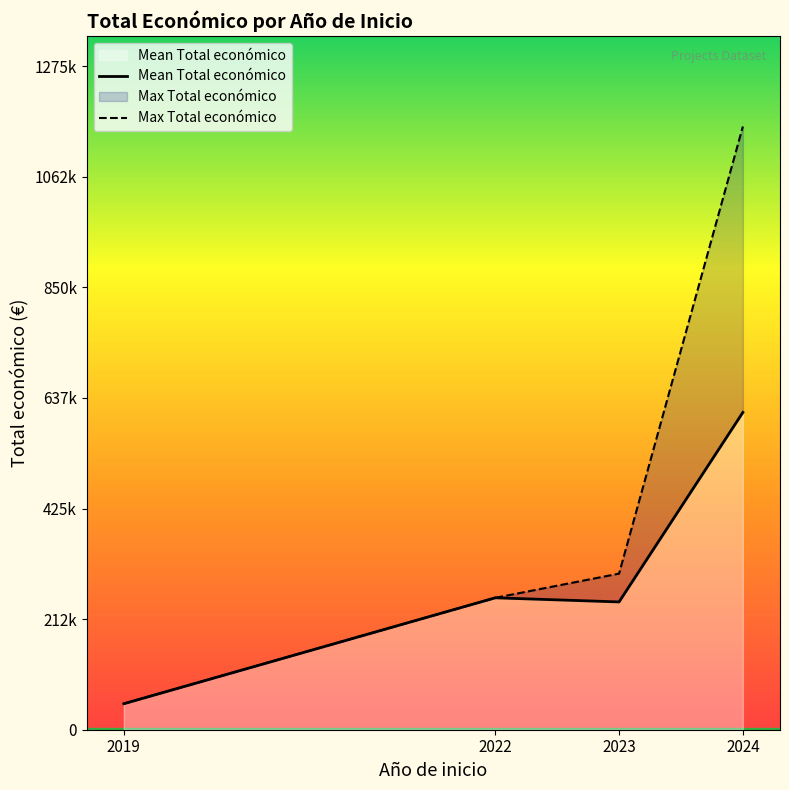

What value does the data have at 2024, to the nearest 50?

598600